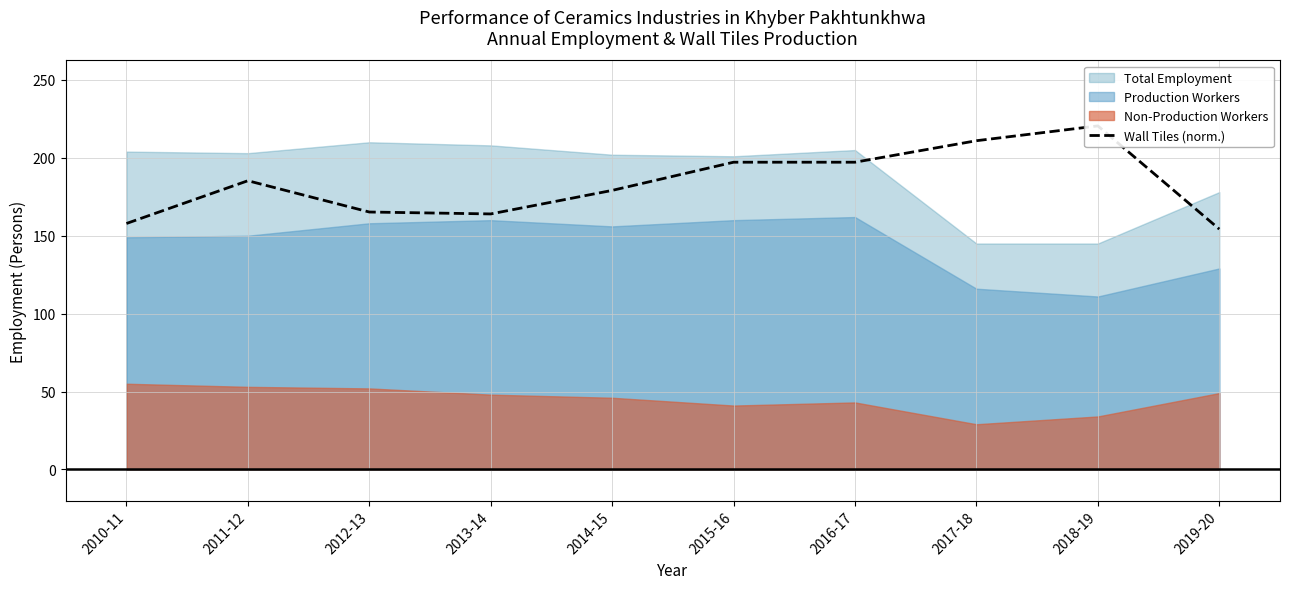

What is the label of the 7th point from the right?

2013-14